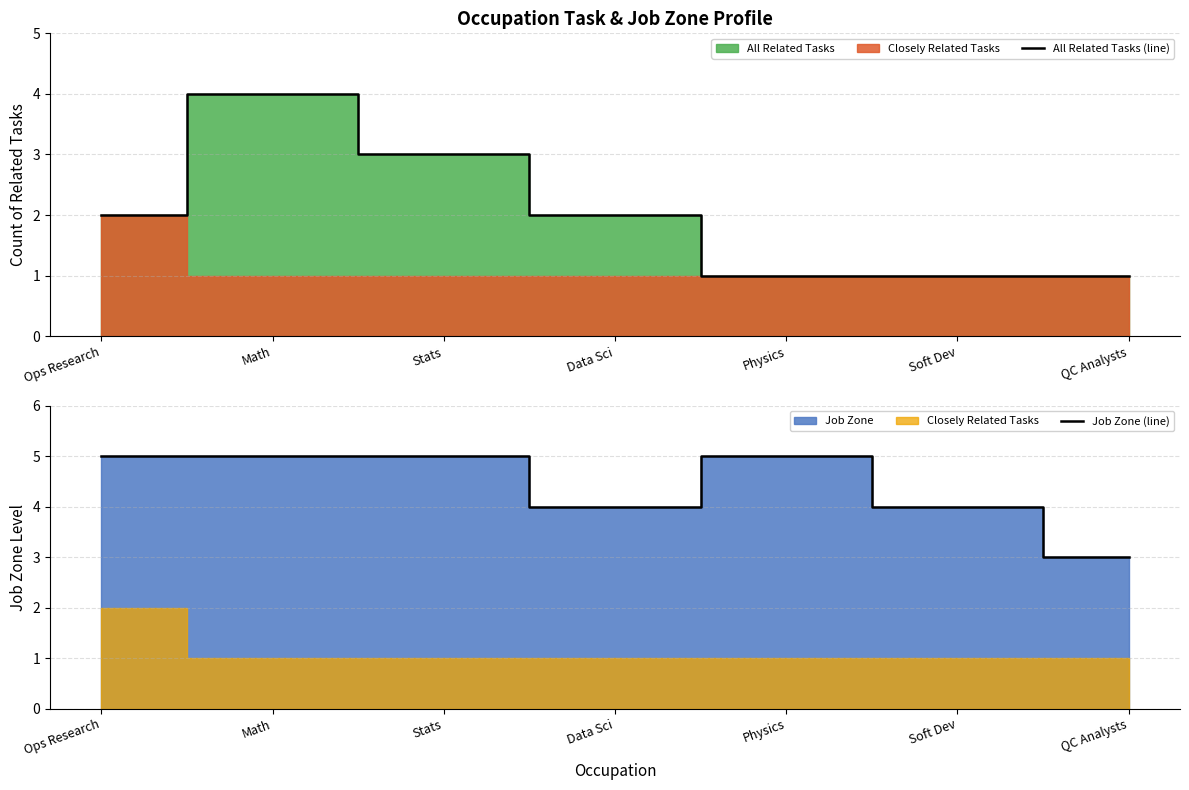

What is the difference between the highest and lowest values at Data Sci?

2